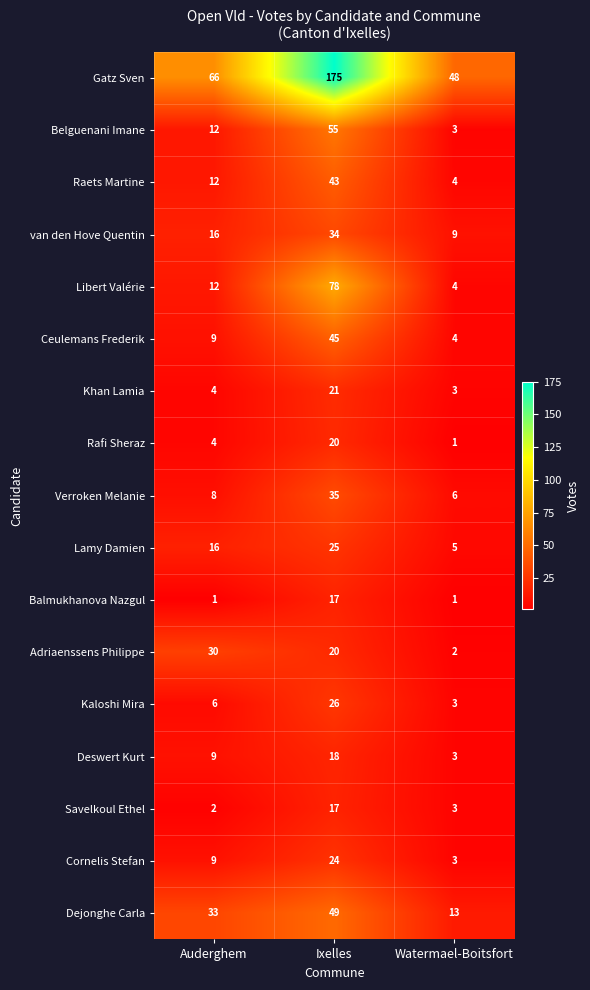

The Lamy Damien series shows 14 at Ixelles. True or false?

False